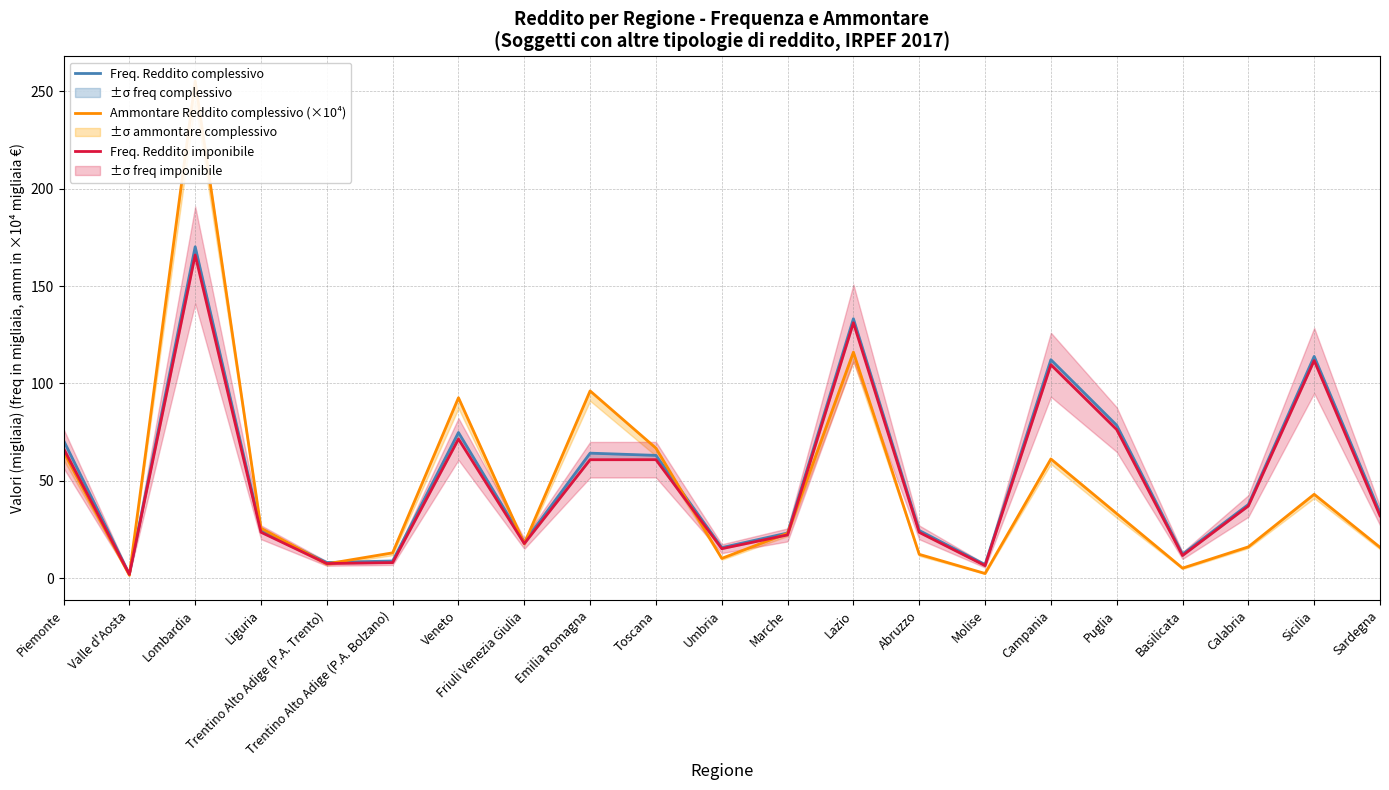

Rank the series by their maximum value, from lowest to highest.

Freq. Reddito imponibile, Freq. Reddito complessivo, Ammontare Reddito complessivo (×10⁴)